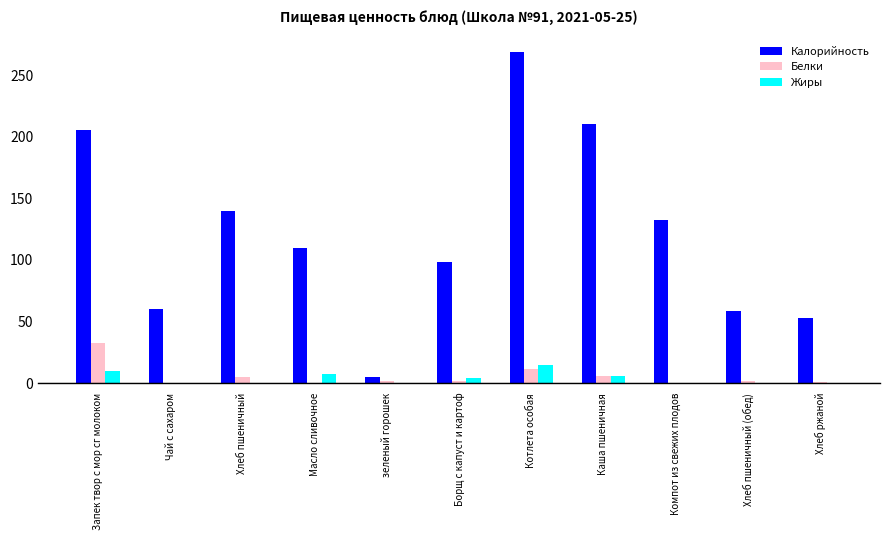

Which label corresponds to the largest value in the chart?

Котлета особая